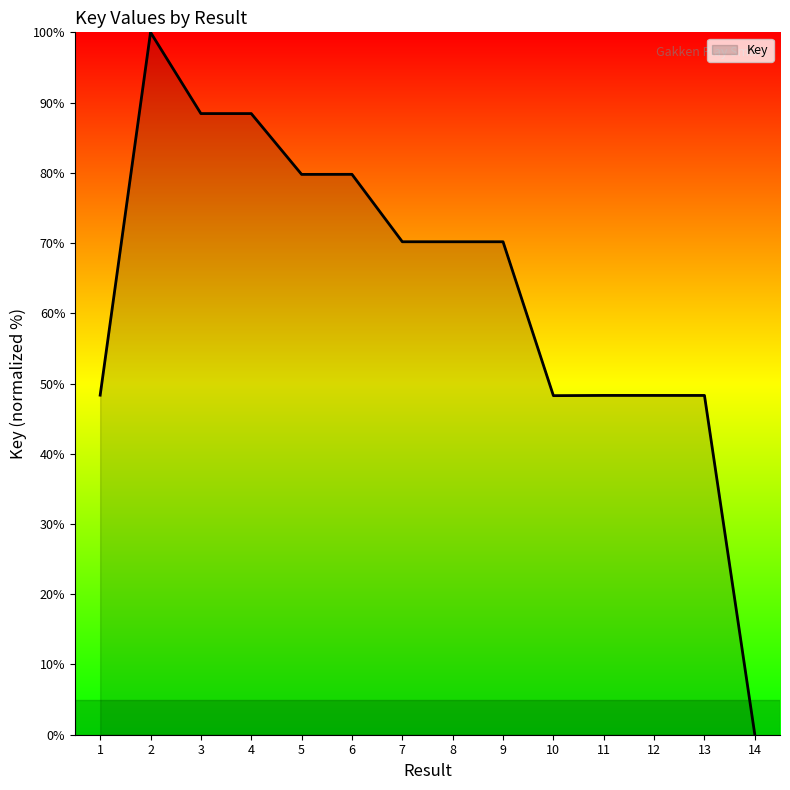

What is the difference between the maximum and minimum values?

100.0